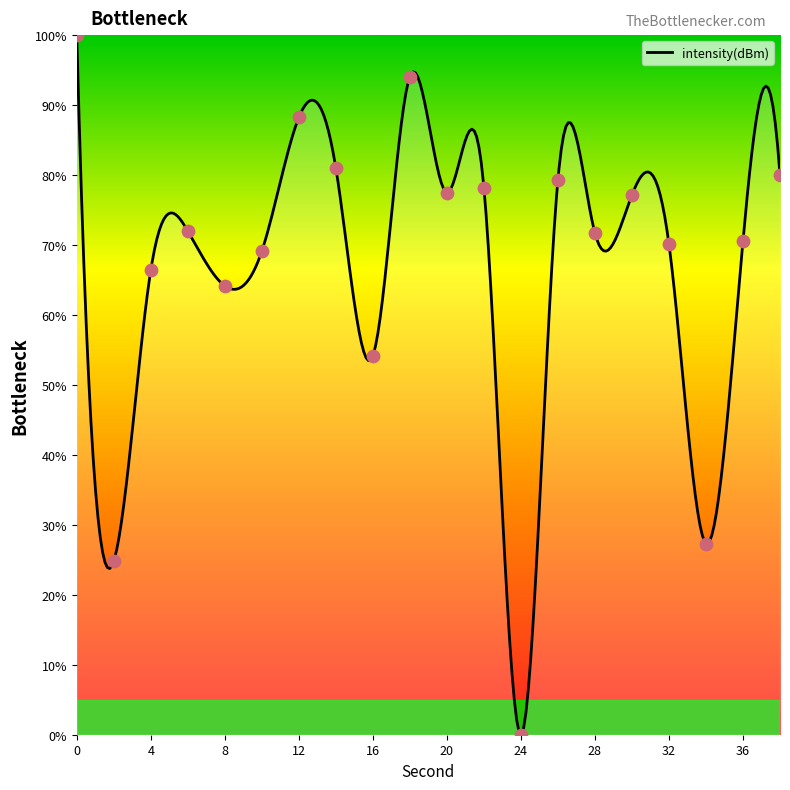

Approximately how many times larger is the value at 28 compared to 14?

0.9